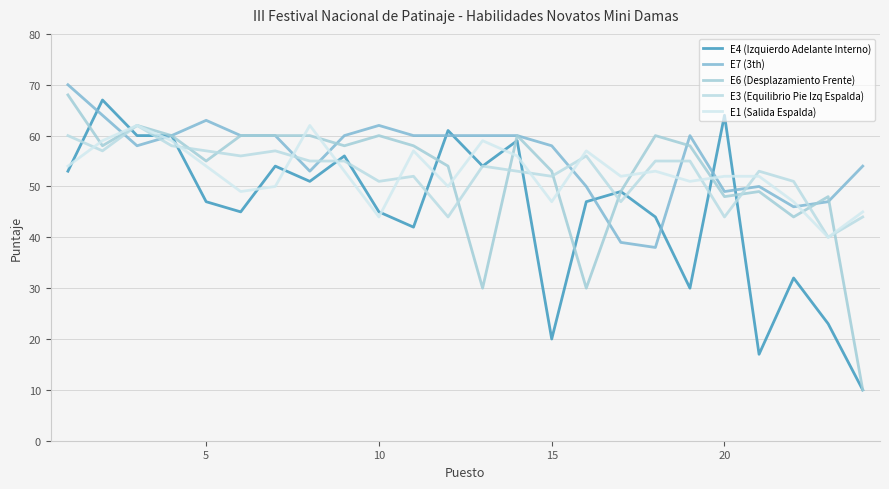

What is the value of the E3 (Equilibrio Pie Izq Espalda) point at the 3rd from the left?

62